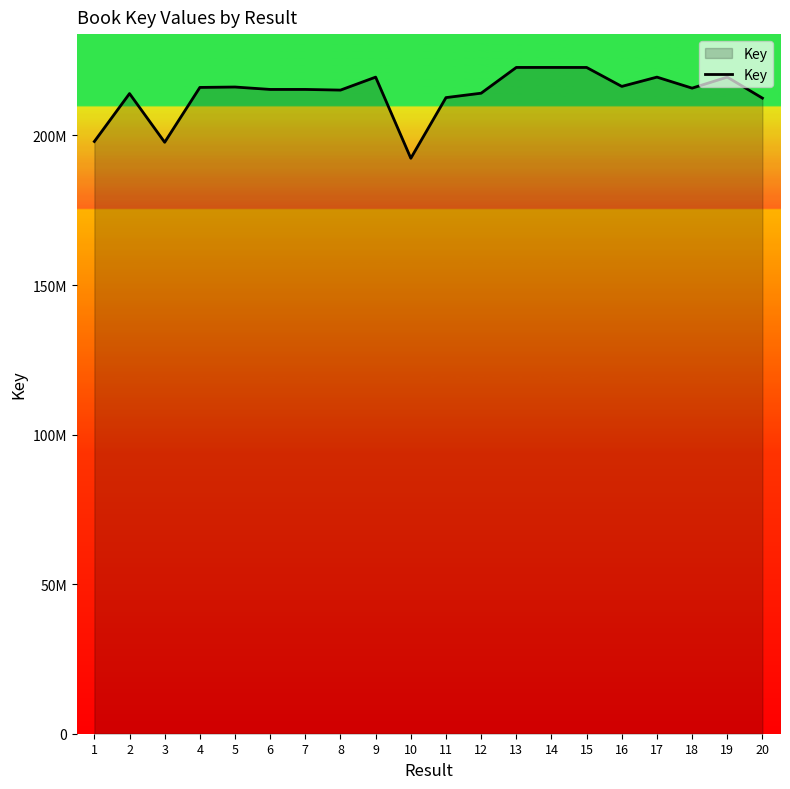

Does the chart have visible grid lines?

No